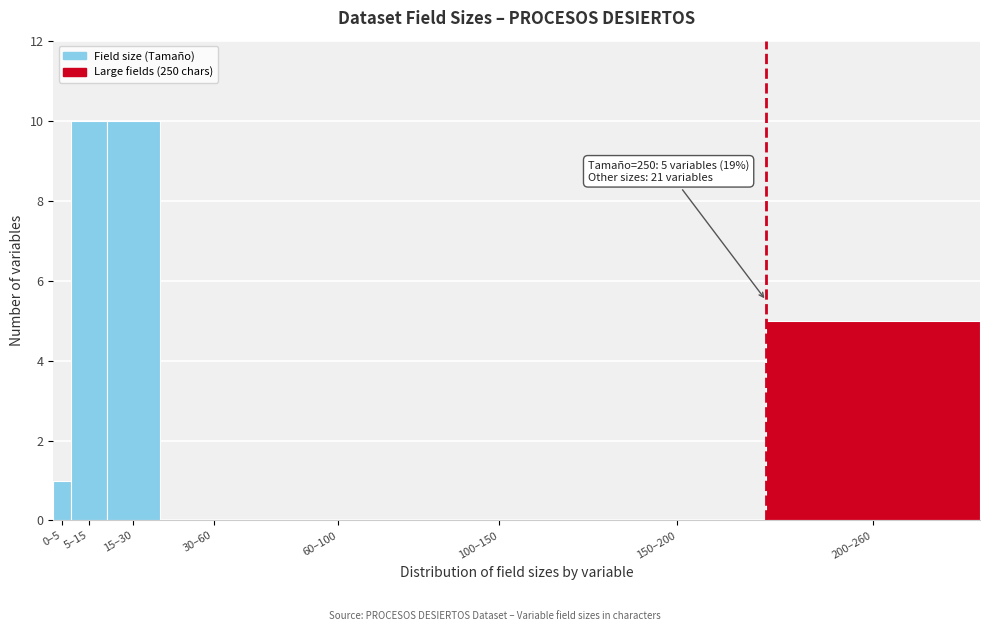

Reading right to left, what are all the values shown in this chart?

200–260=5	150–200=0	100–150=0	60–100=0	30–60=0	15–30=10	5–15=10	0–5=1